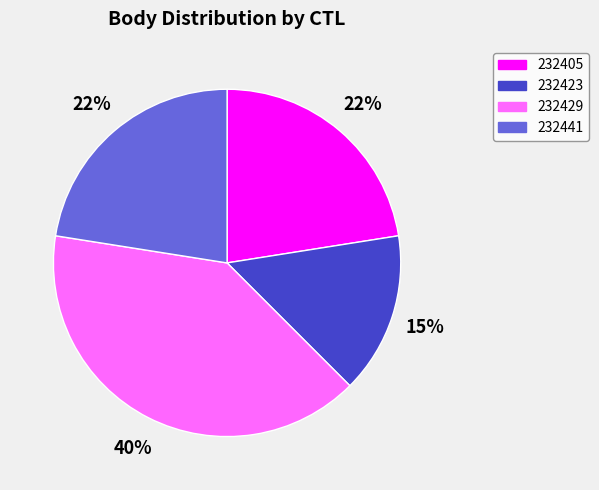

To the nearest percent, what is the difference between the largest and smallest slice percentages?

25%